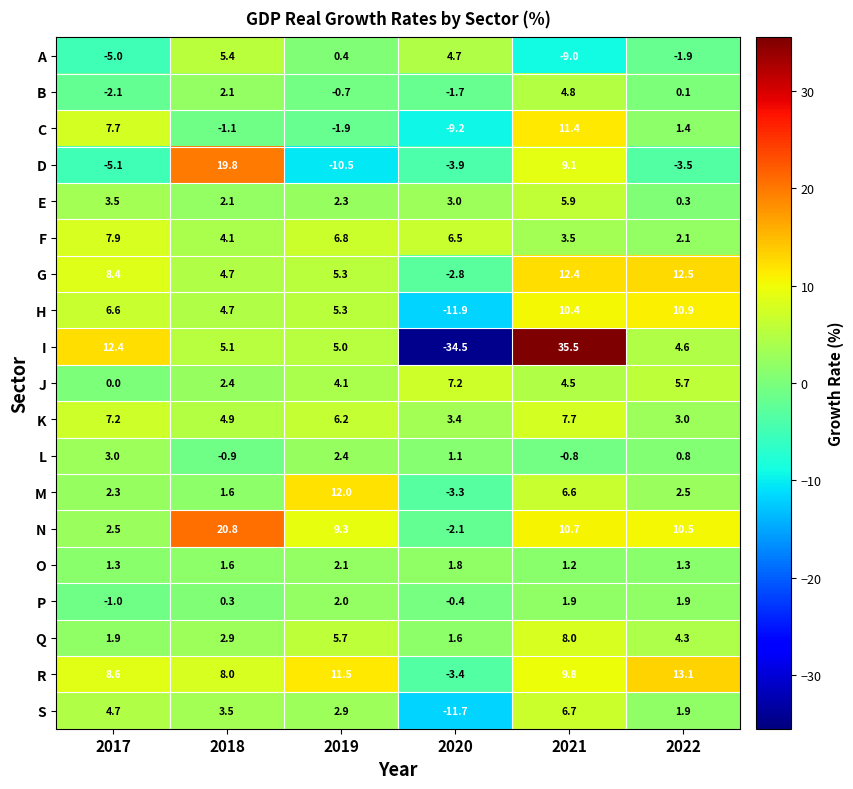

What is the approximate value of P at 2022?

1.9